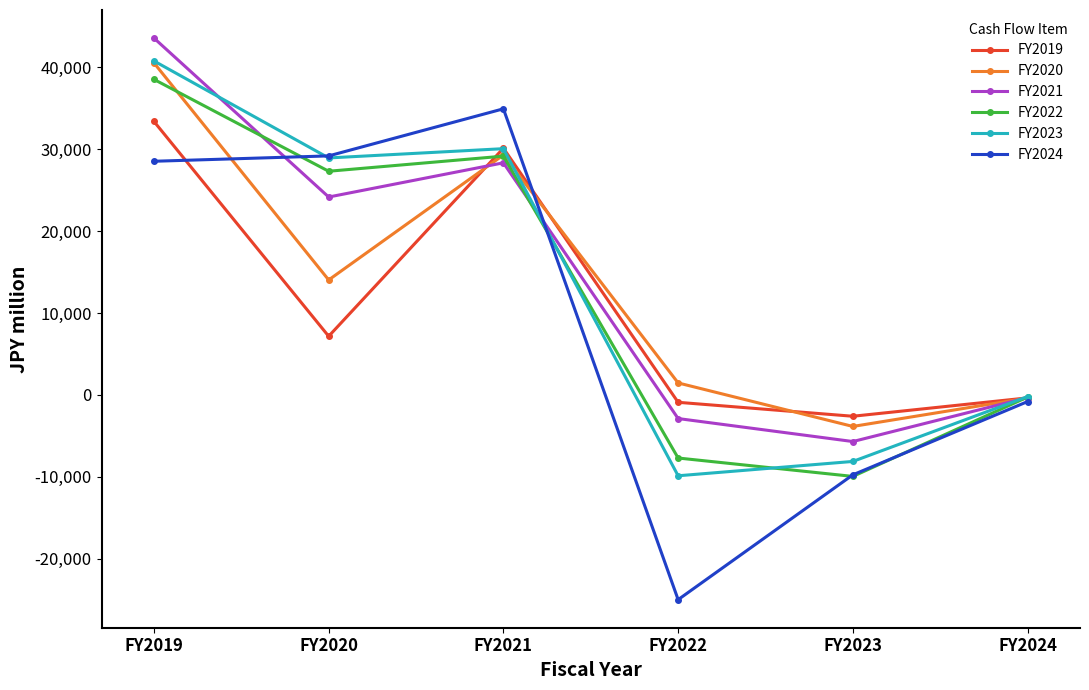

At which category is the sum across all series the highest?

FY2019